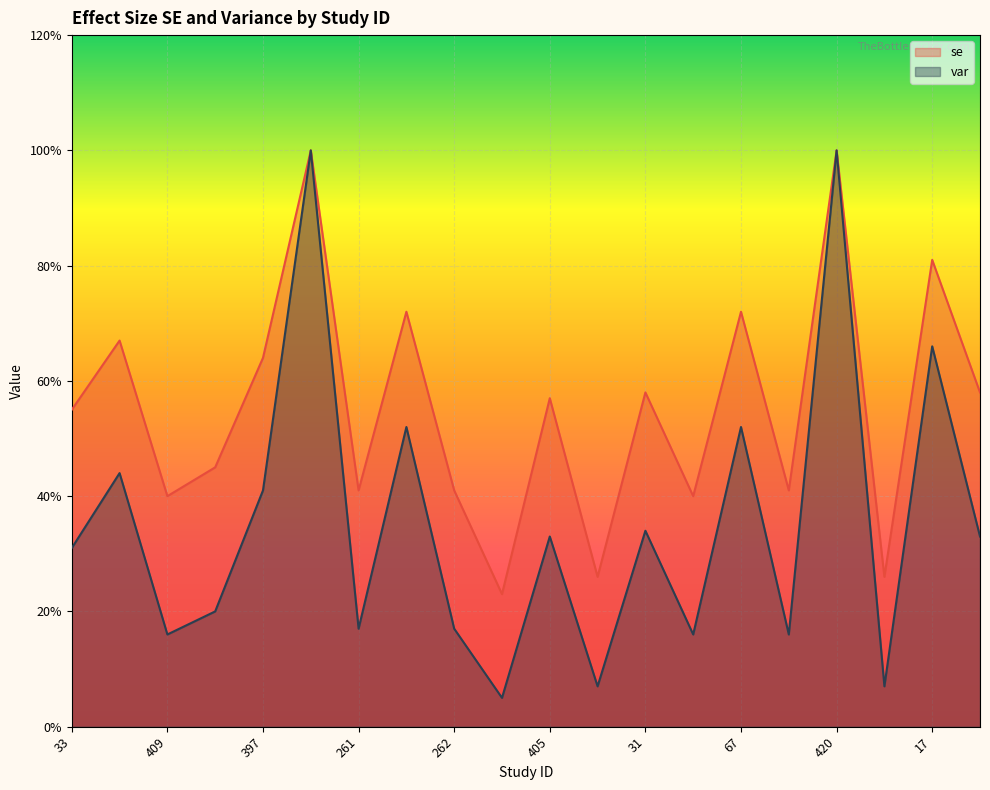

Count the number of data series in this chart.

2